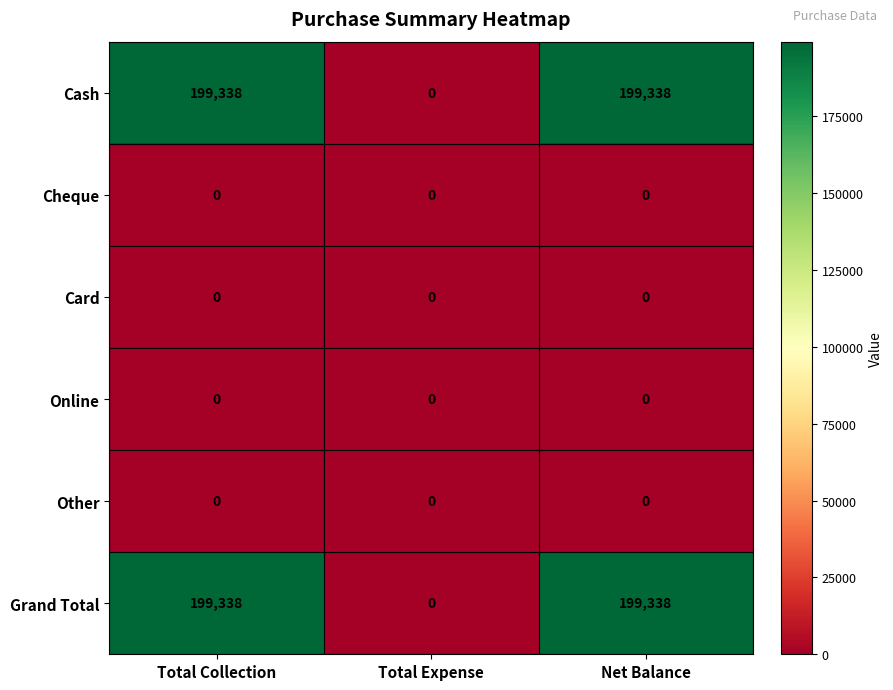

What is the total value across all series at Total Collection?

398676